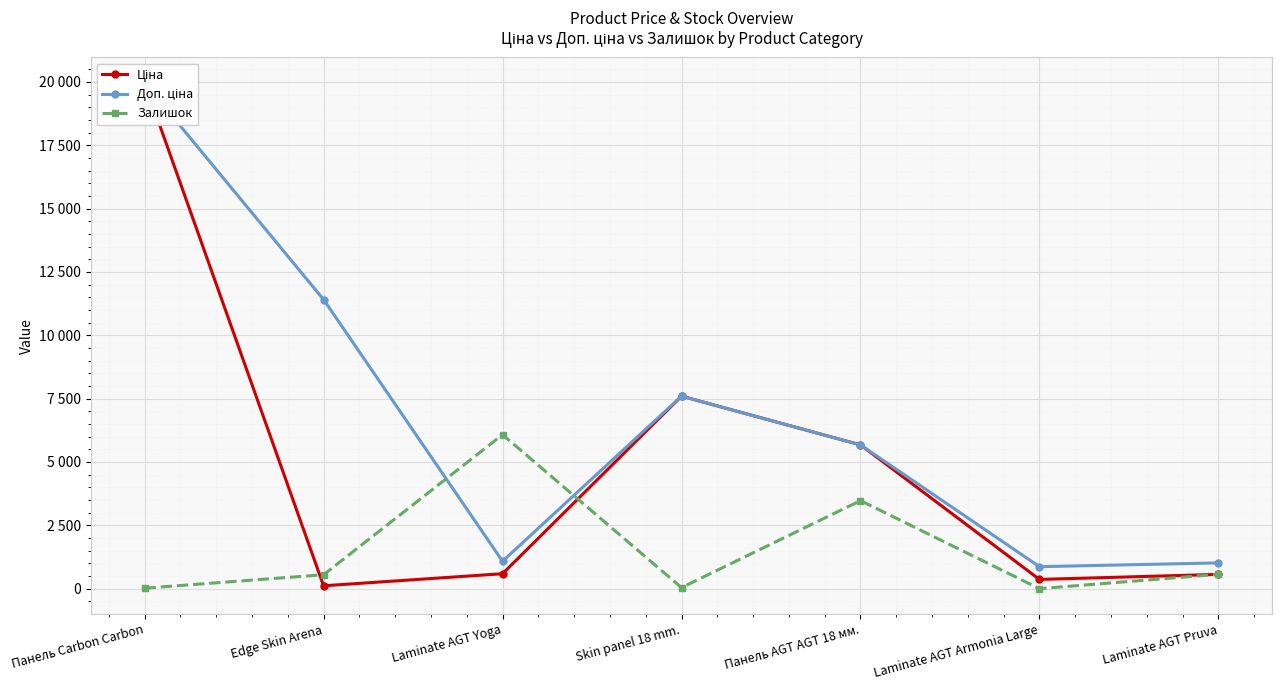

True or false: Доп. ціна has more than 2 points higher than both neighbors.

False